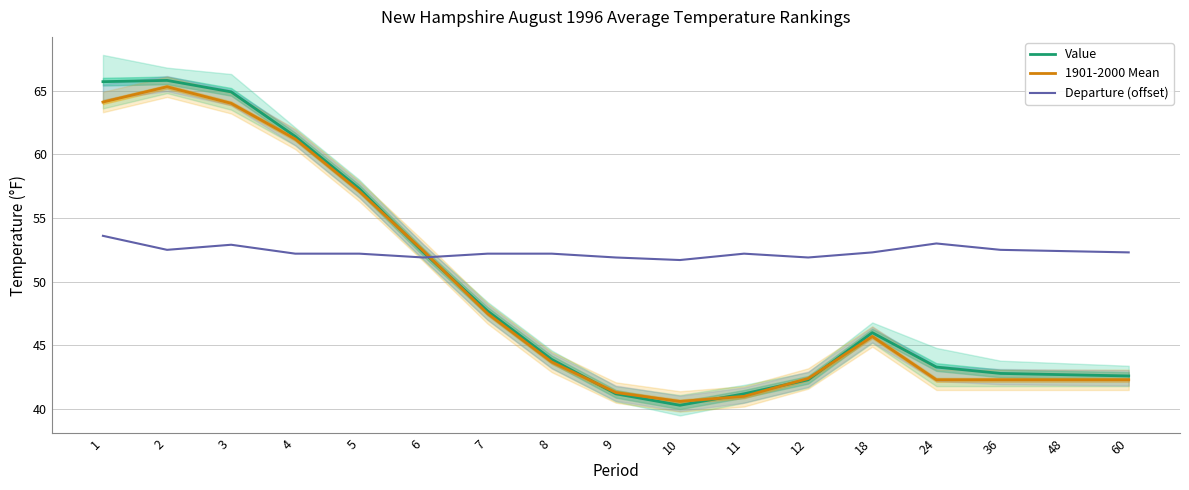

Reading left to right, extract all data points from this chart.

Value: 65.7	65.8	64.9	61.4	57.3	52.3	47.7	43.9	41.2	40.3	41.2	42.3	46.0	43.3	42.8	42.7	42.6
1901-2000 Mean: 64.1	65.3	64.0	61.2	57.1	52.4	47.5	43.7	41.3	40.6	41.0	42.4	45.7	42.3	42.3	42.3	42.3
Departure (offset): 53.6	52.5	52.9	52.2	52.2	51.9	52.2	52.2	51.9	51.7	52.2	51.9	52.3	53.0	52.5	52.4	52.3